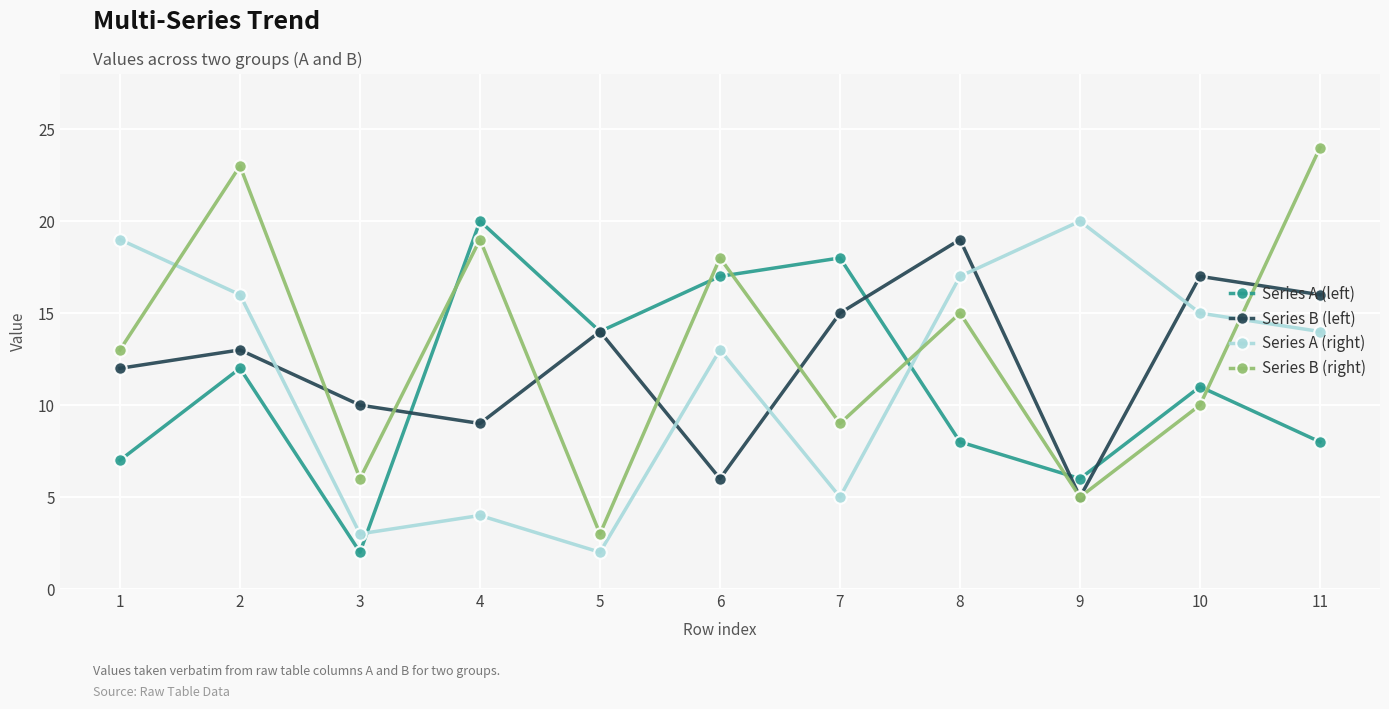

Does the chart have visible grid lines?

Yes